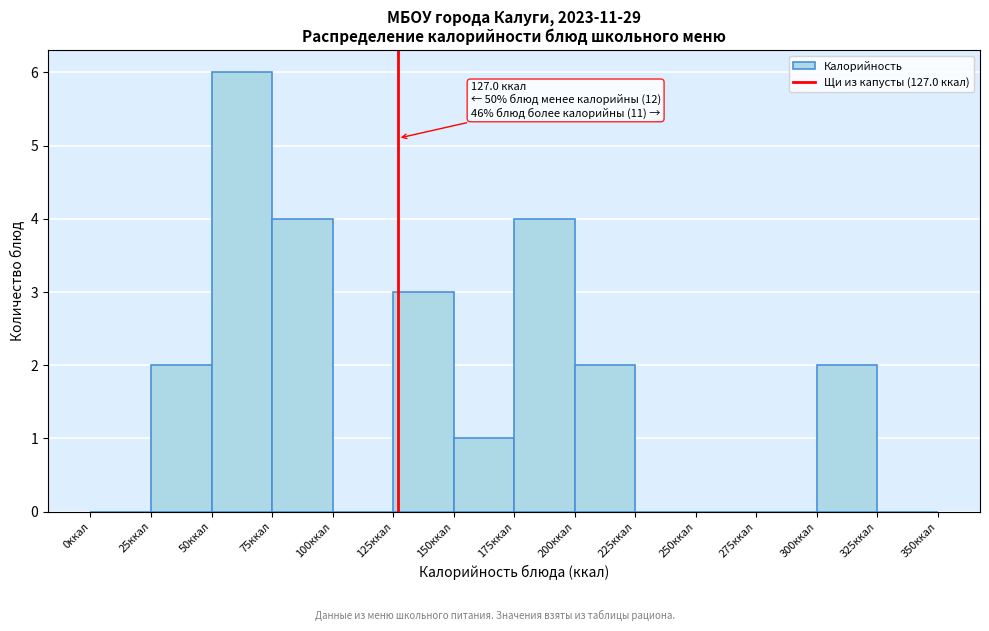

Over which range of the x-axis is the bar tallest?

50 to 75